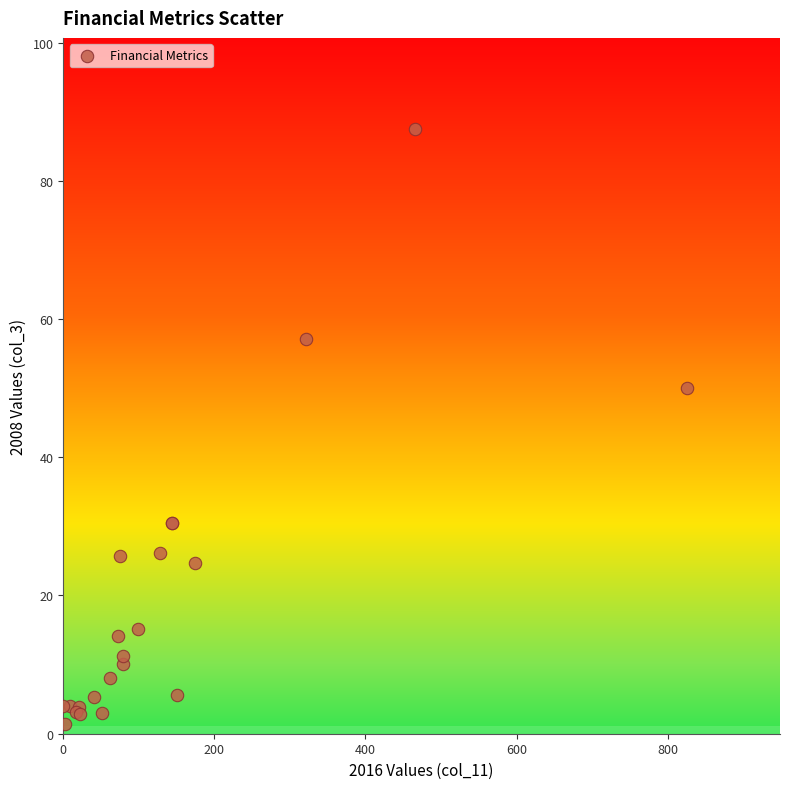

What Y value in the scatter plot is closest to 44?

50.0